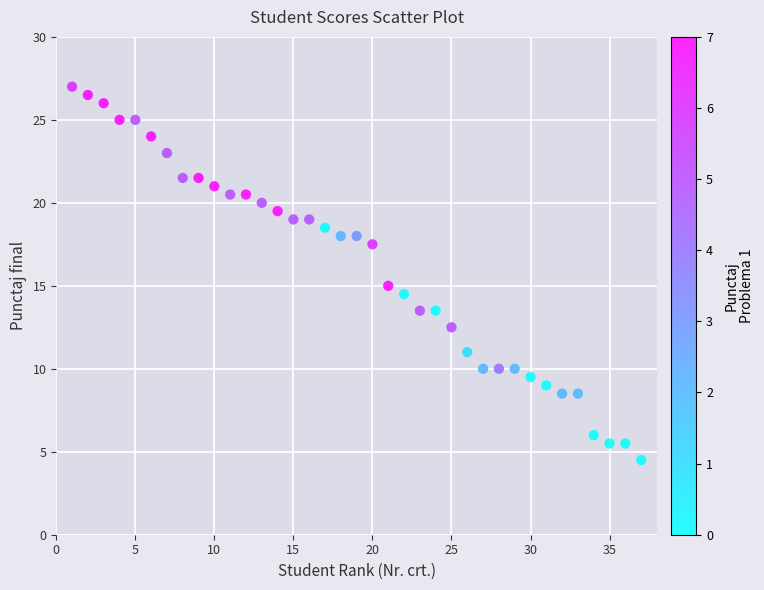

What is the range of Y values (max minus min)?

22.5